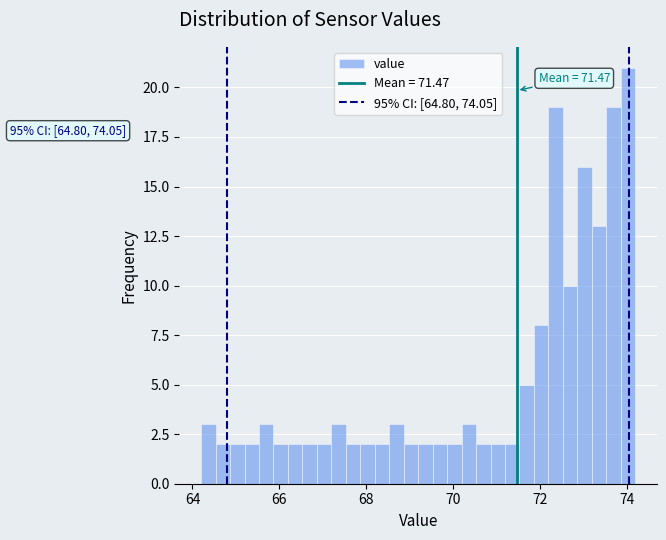

Around what value on the x-axis is the tallest bar? Give the approximate position of its centre, as read against the axis.

74.0